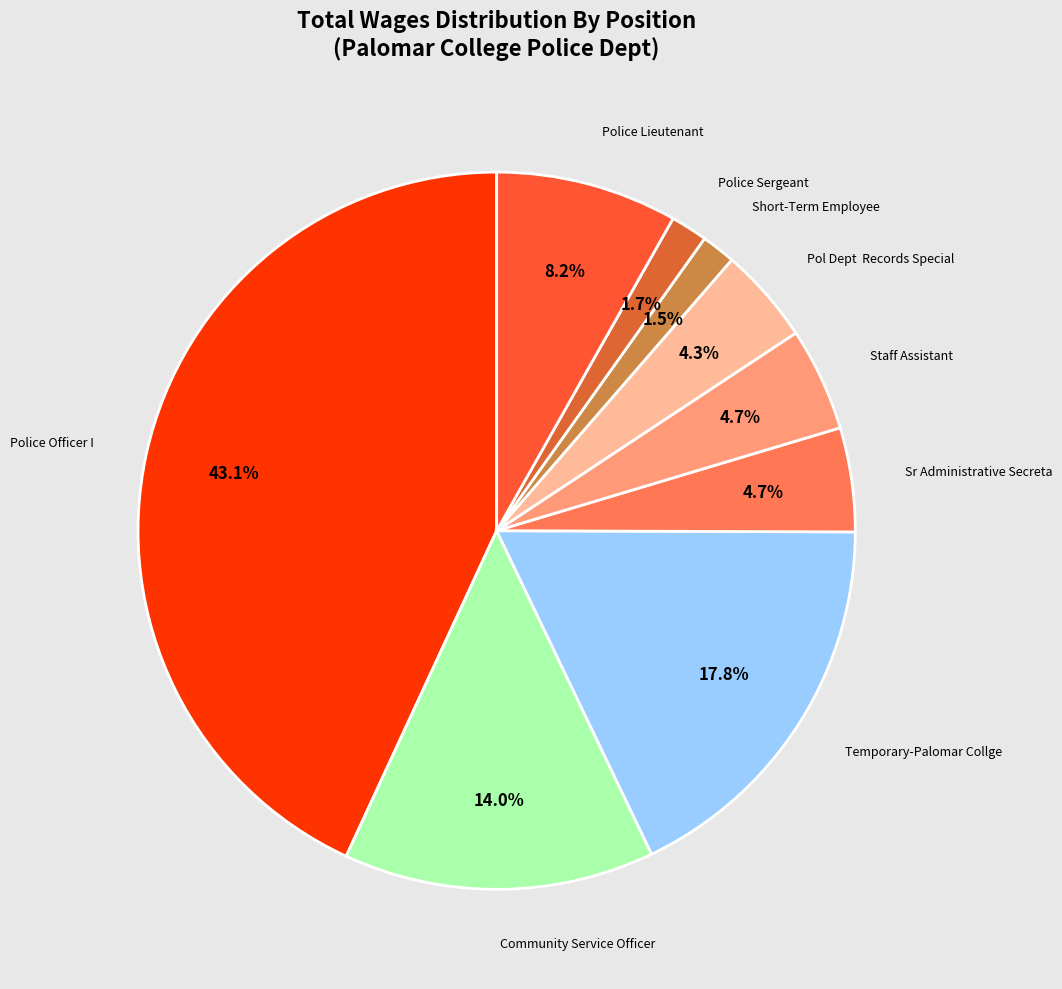

Rank the categories by value from lowest to highest.

Short-Term Employee, Police Sergeant, Pol Dept  Records Special, Staff Assistant, Sr Administrative Secreta, Police Lieutenant, Community Service Officer, Temporary-Palomar Collge, Police Officer I